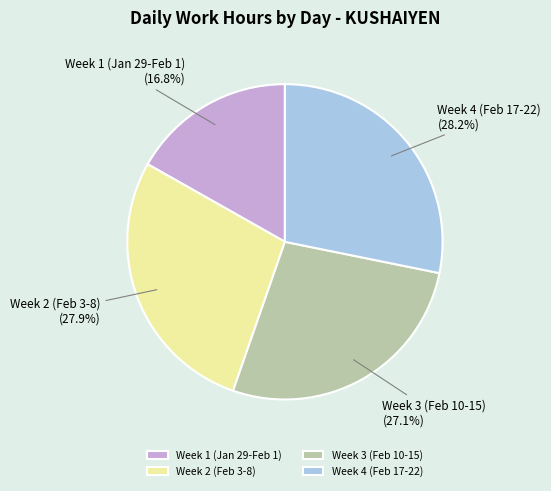

Does Week 3 (Feb 10-15) account for over 50% of the chart?

No